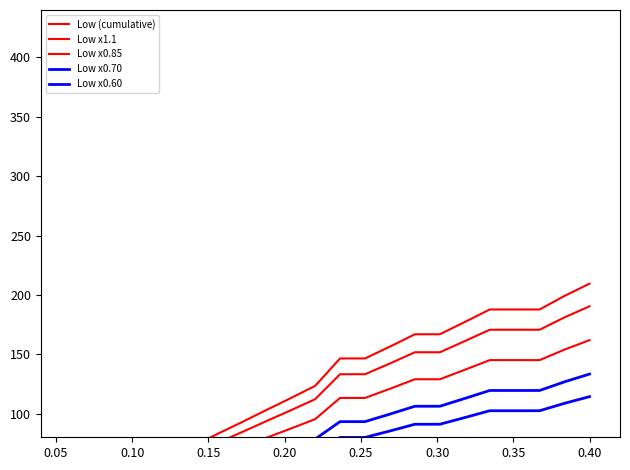

True or false: Low (cumulative) and Low x0.60 cross at least once.

False